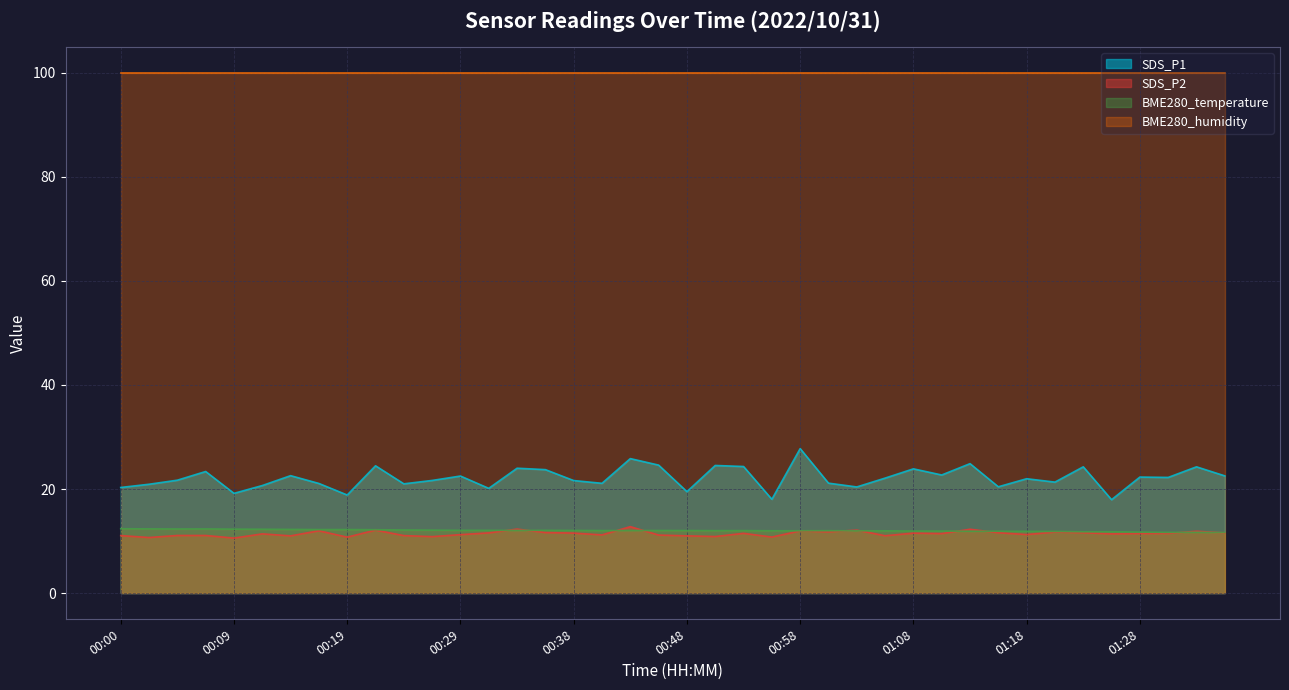

True or false: SDS_P1 and BME280_temperature cross at least once.

False